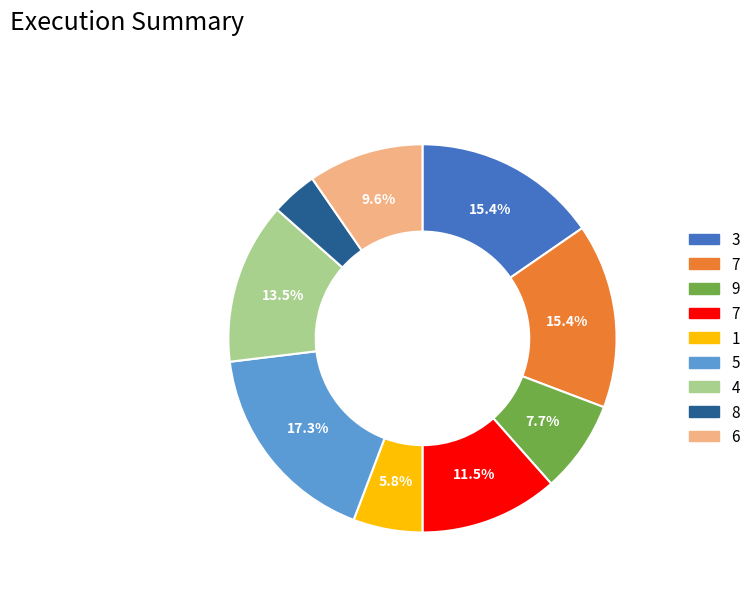

Is there any slice that represents more than half of the pie?

No